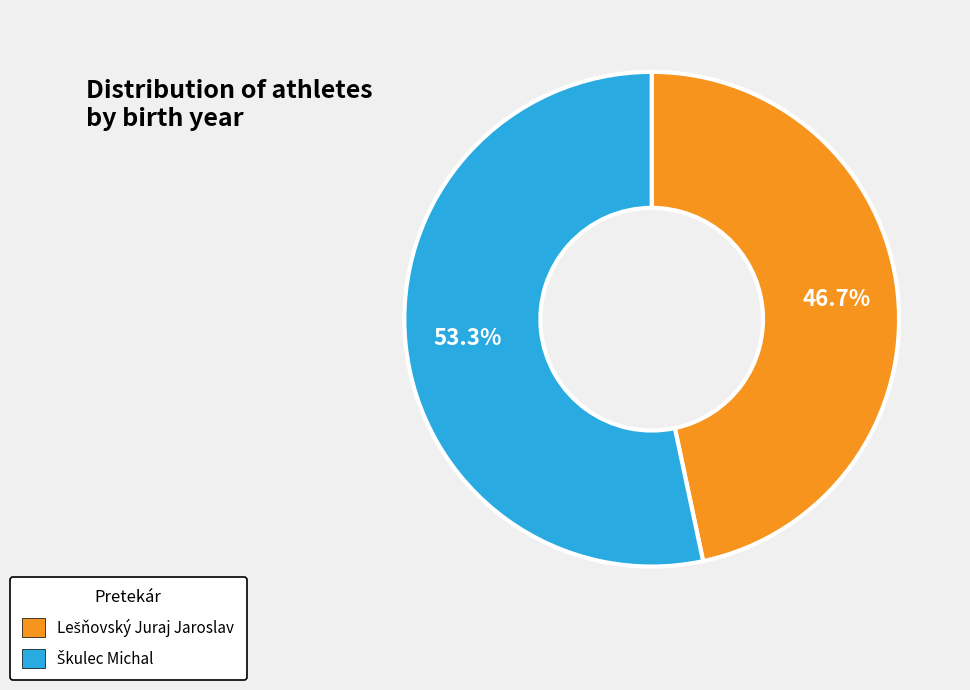

Does any single category account for the majority?

Yes